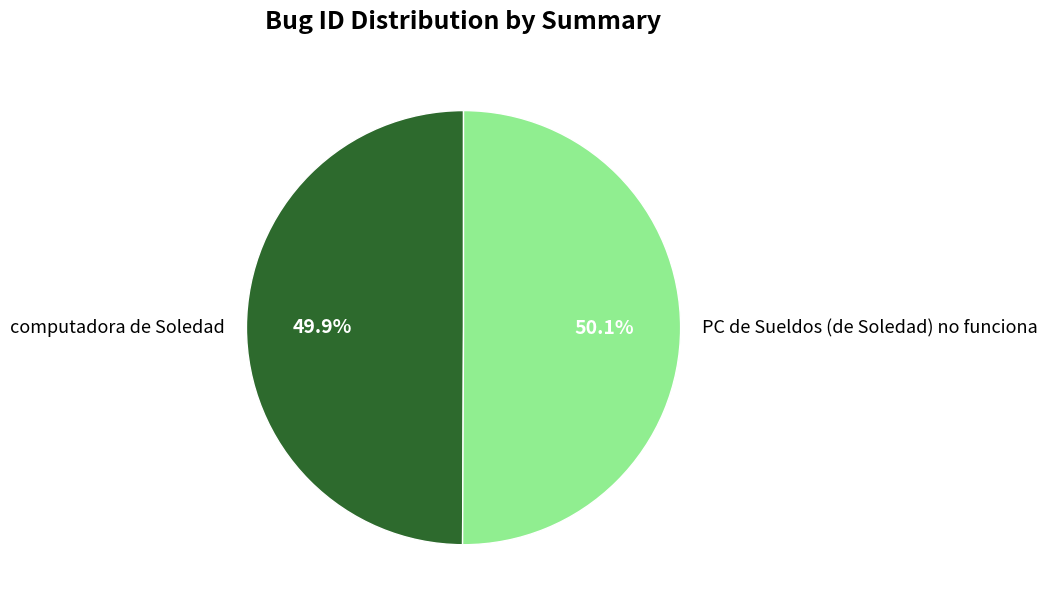

What is the ratio of the value at PC de Sueldos (de Soledad) no funciona to the value at computadora de Soledad?

1.0